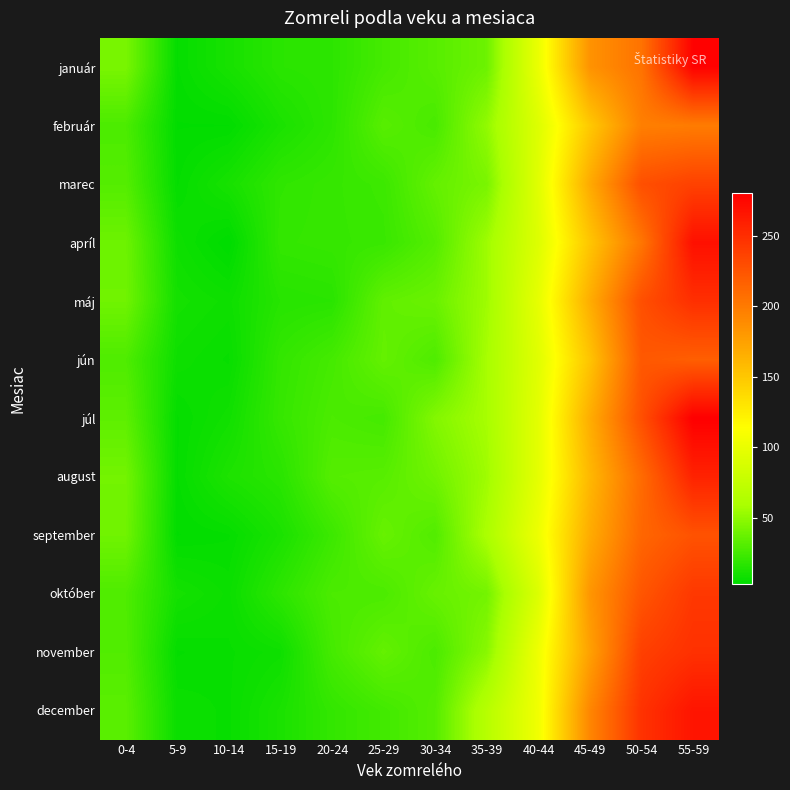

How many distinct data groups are displayed?

12